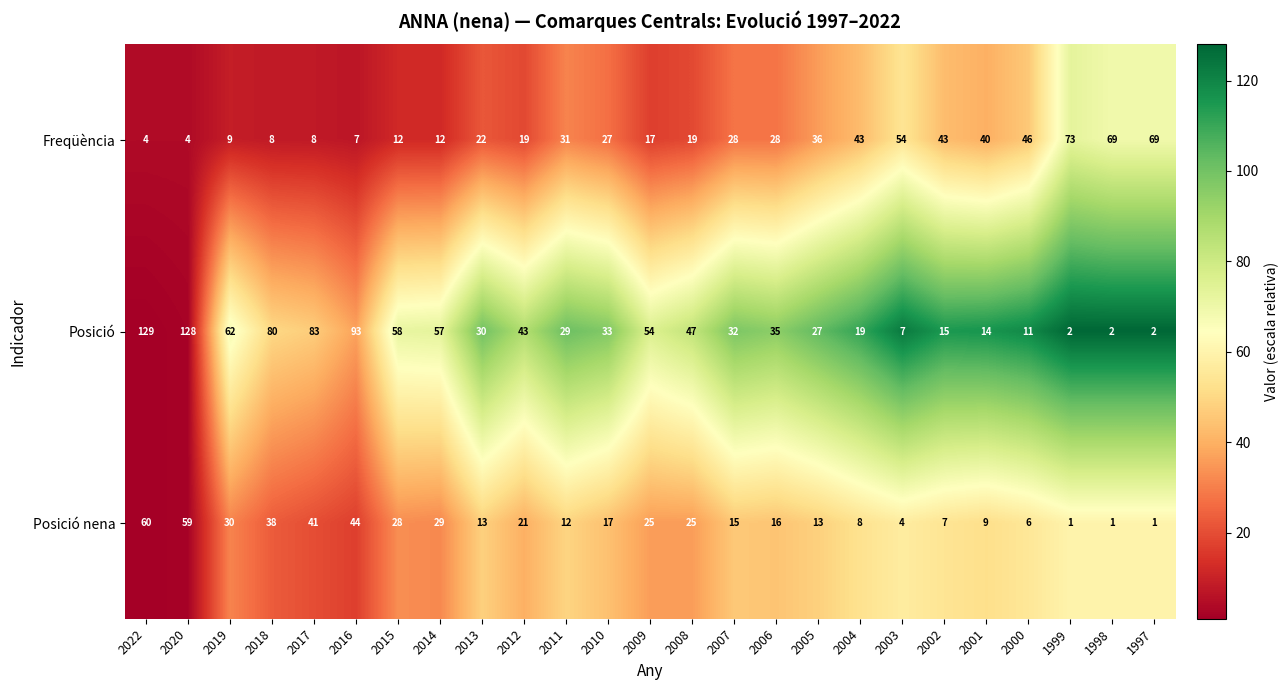

What is the difference between the highest and lowest values at 2013?

17